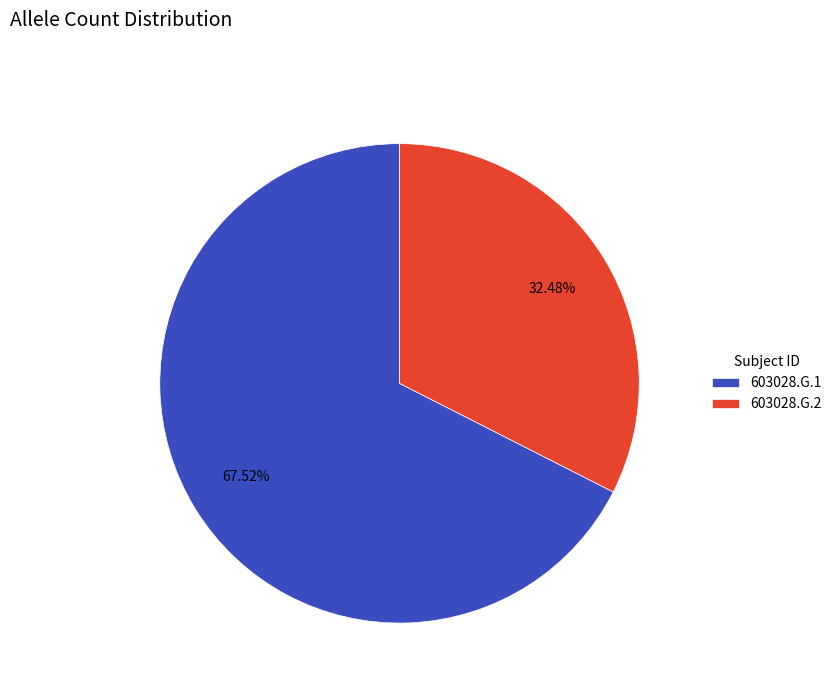

To the nearest percent, what is the average slice percentage?

50%